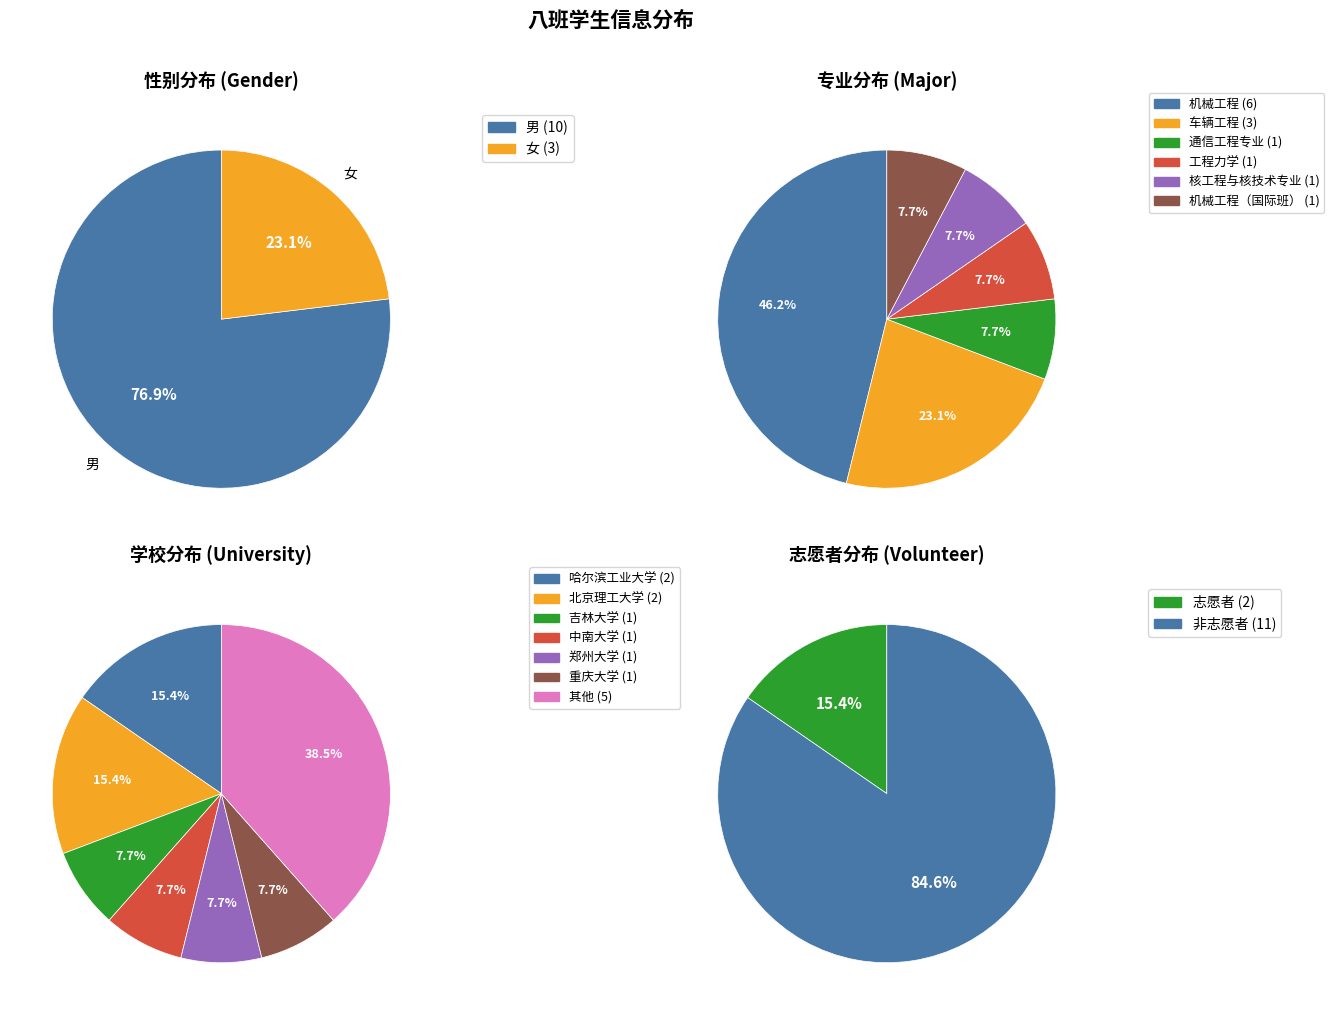

Do 女 and 男 together represent more than half of the pie?

Yes